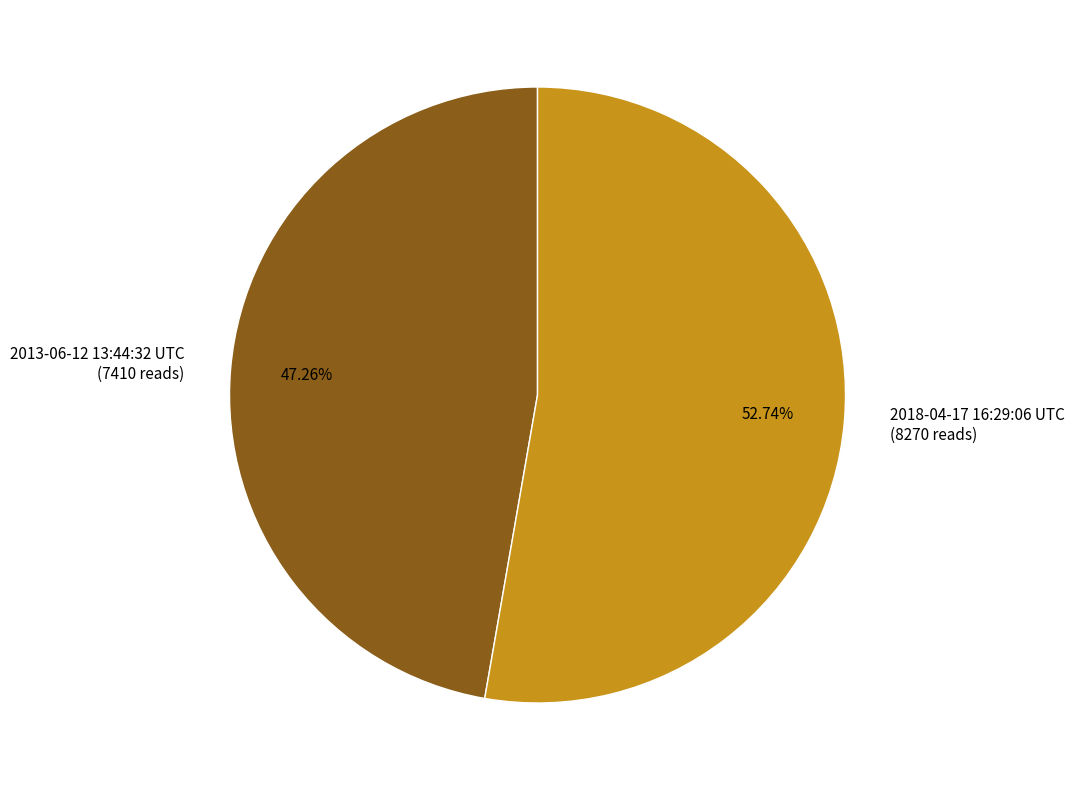

Rank the categories by value from highest to lowest.

2018-04-17 16:29:06 UTC, 2013-06-12 13:44:32 UTC